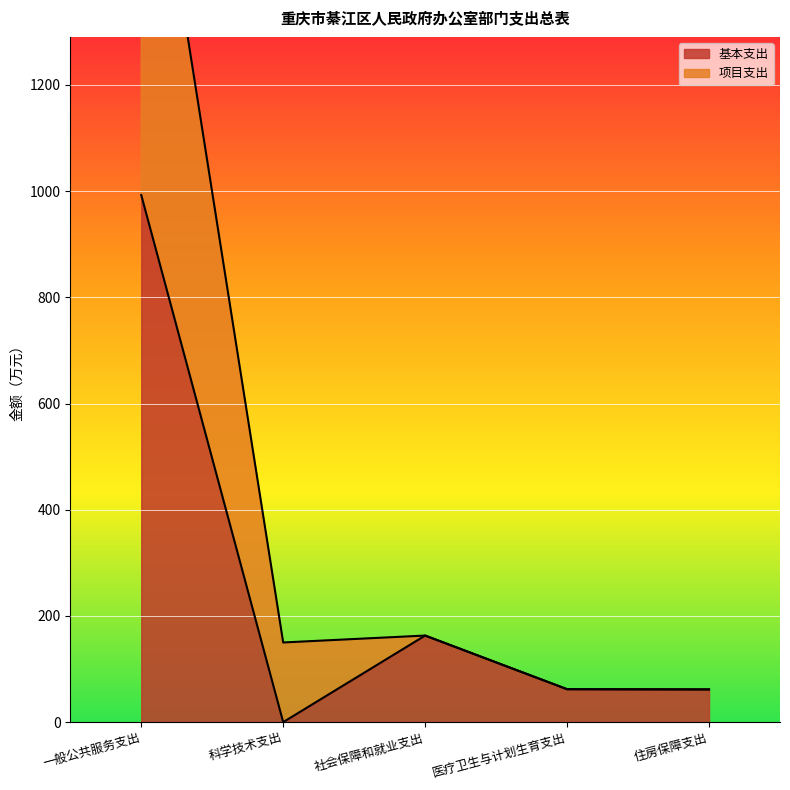

What is the label of the 2nd point from the right?

医疗卫生与计划生育支出